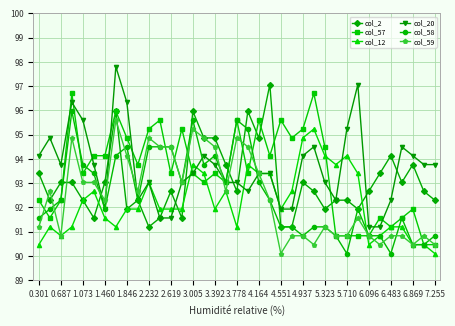

What is the maximum value for col_20?

97.8